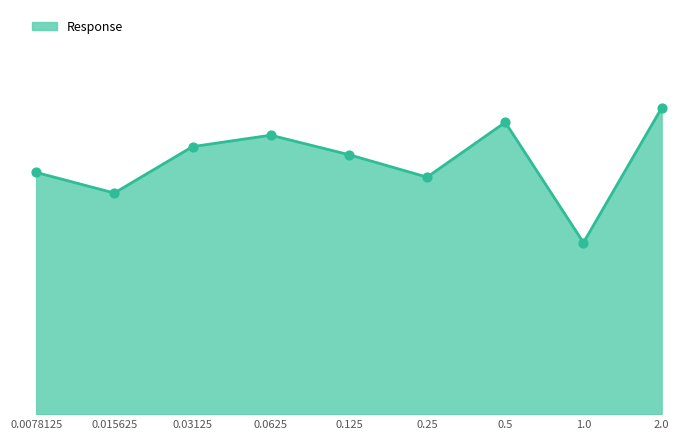

Between 0.03125 and 2.0, which is larger?

2.0